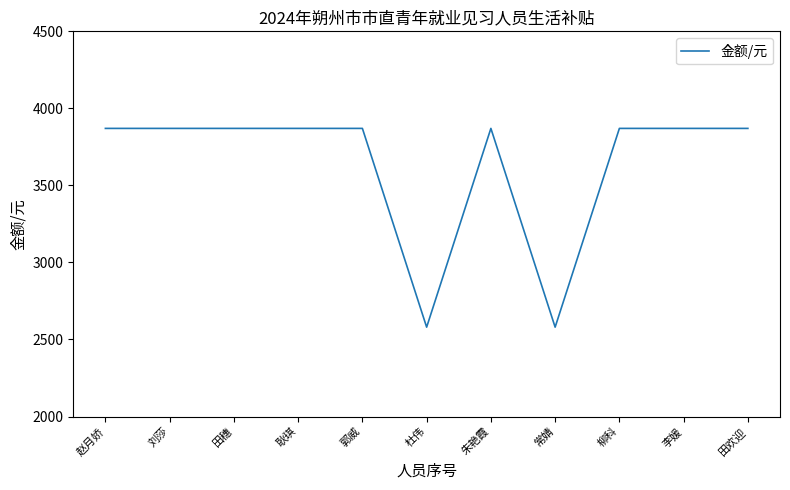

What is the approximate value at 常婧, to the nearest 100?

2600